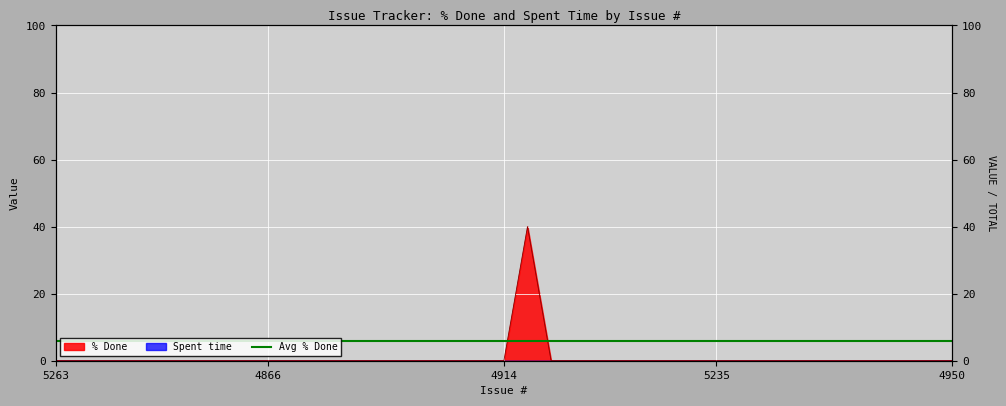

What is the difference between the maximum and minimum values?

40